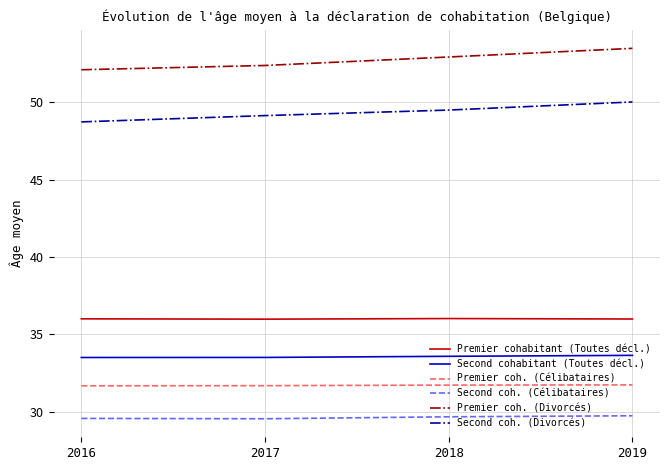

What is the average value of the Second cohabitant (Toutes décl.) series?

33.6